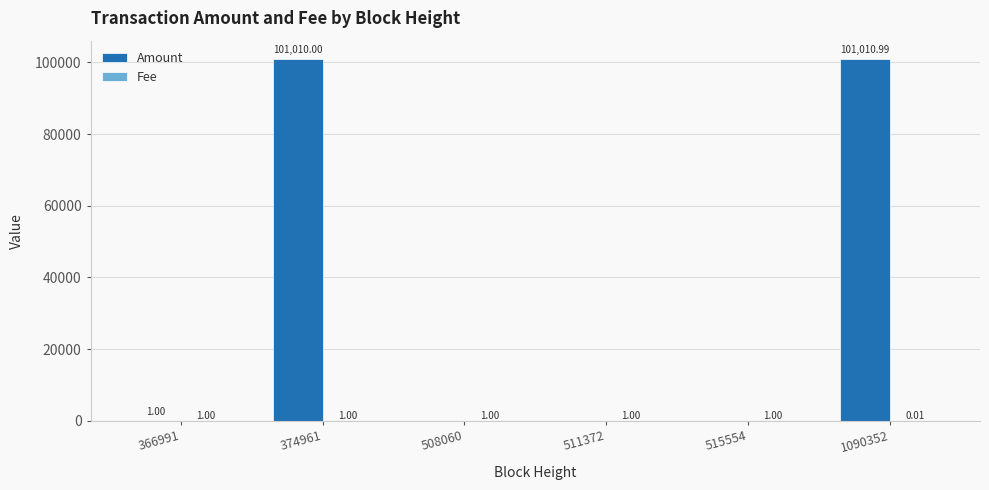

The Amount series shows 101010.0 at 374961. True or false?

True